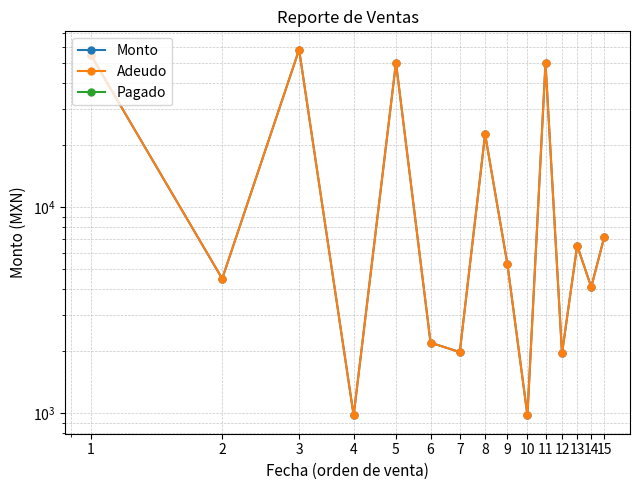

At how many categories does at least one series exceed 22534?

5